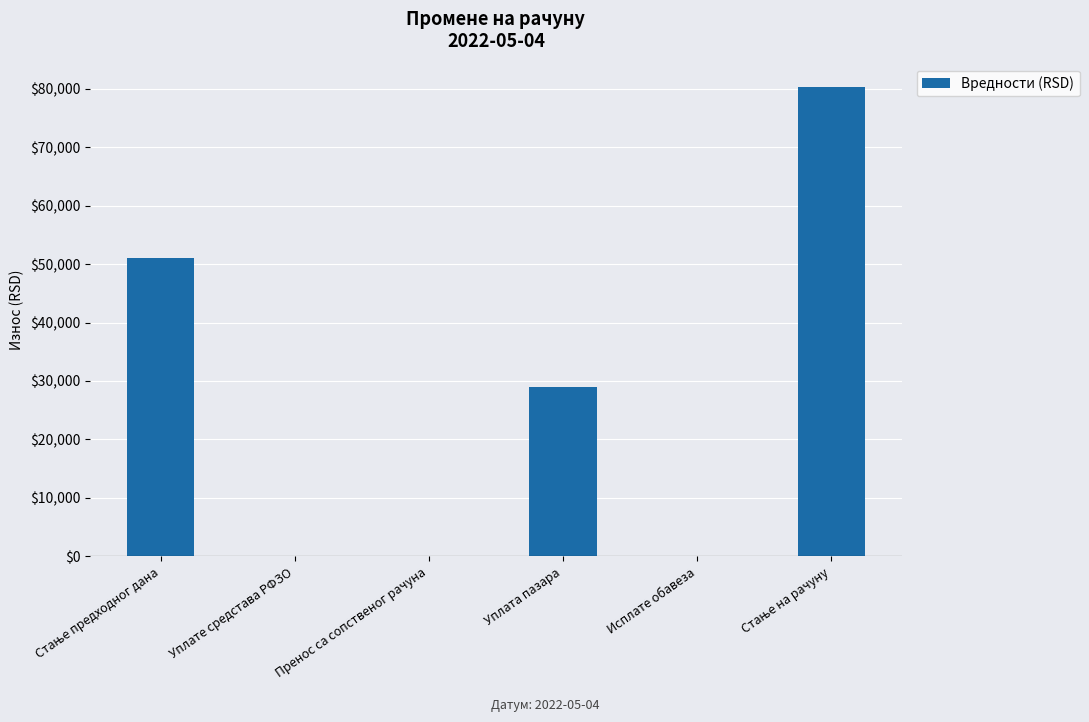

Count the number of data series in this chart.

1